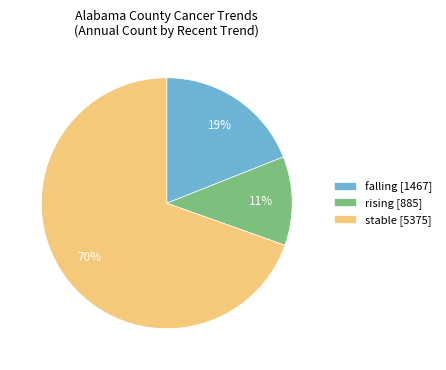

True or false: falling [1467] accounts for 10% of the total.

False